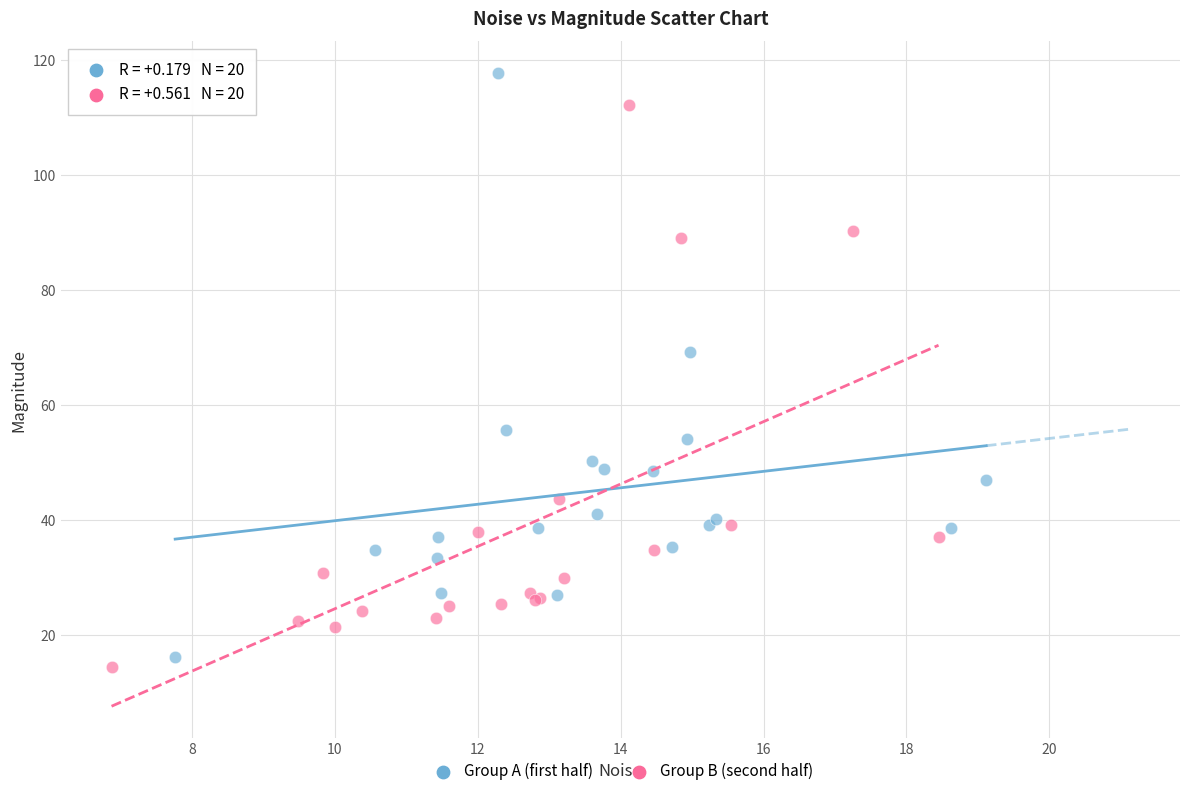

Which series reaches the maximum Y coordinate?

Group A (first half)